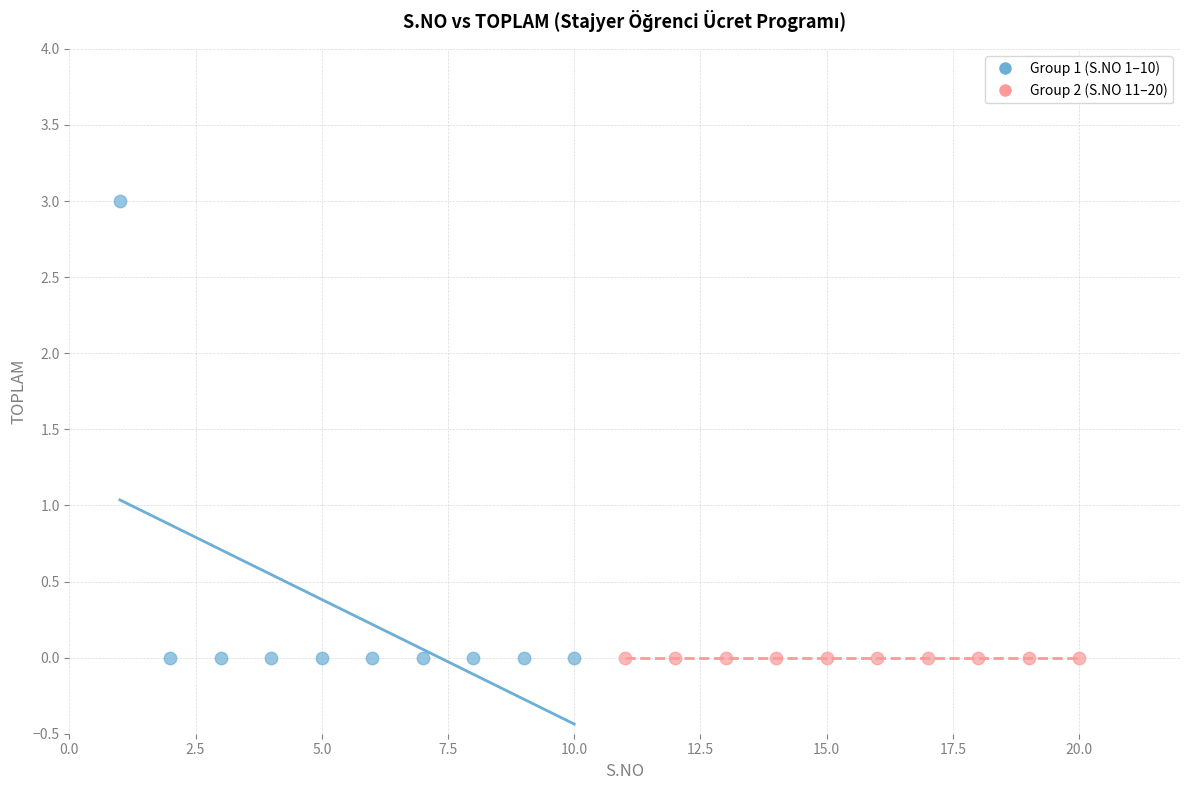

Which series contains the highest Y value?

Group 1 (S.NO 1–10)